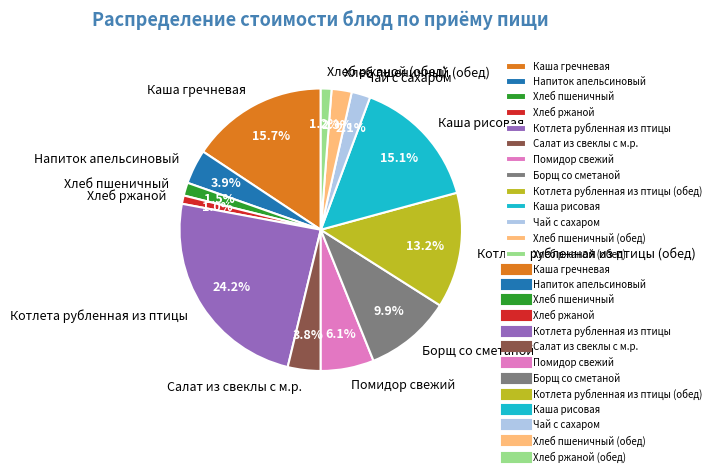

Approximately how many times larger is the value at Каша гречневая compared to Помидор свежий?

2.6